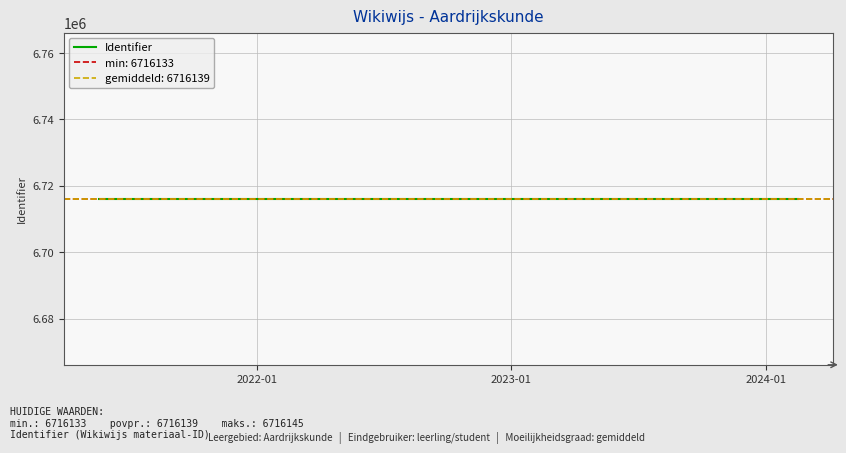

What is the value of the 5th point from the left?

6716145